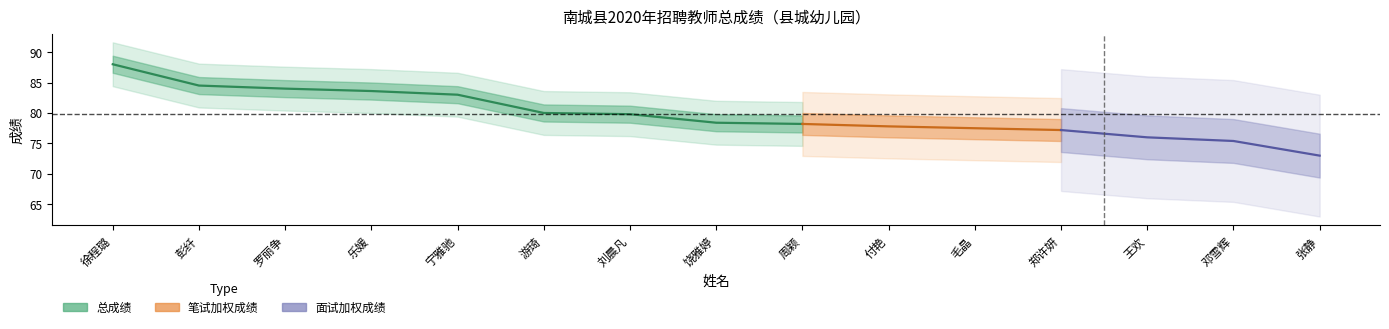

True or false: 总成绩 and 笔试分数×(40÷100)的成绩 intersect in this chart.

False